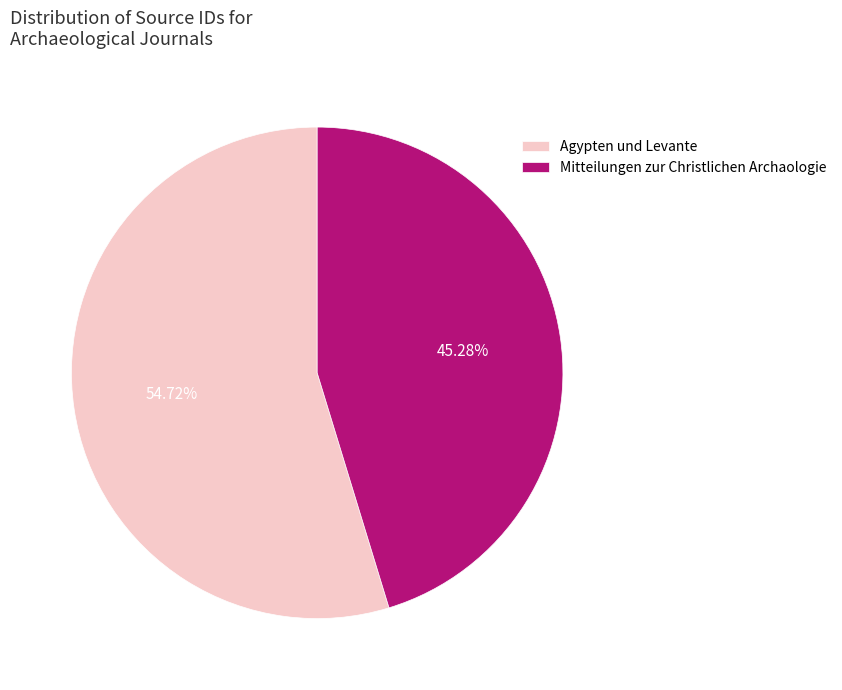

How many slices are in this pie chart?

2